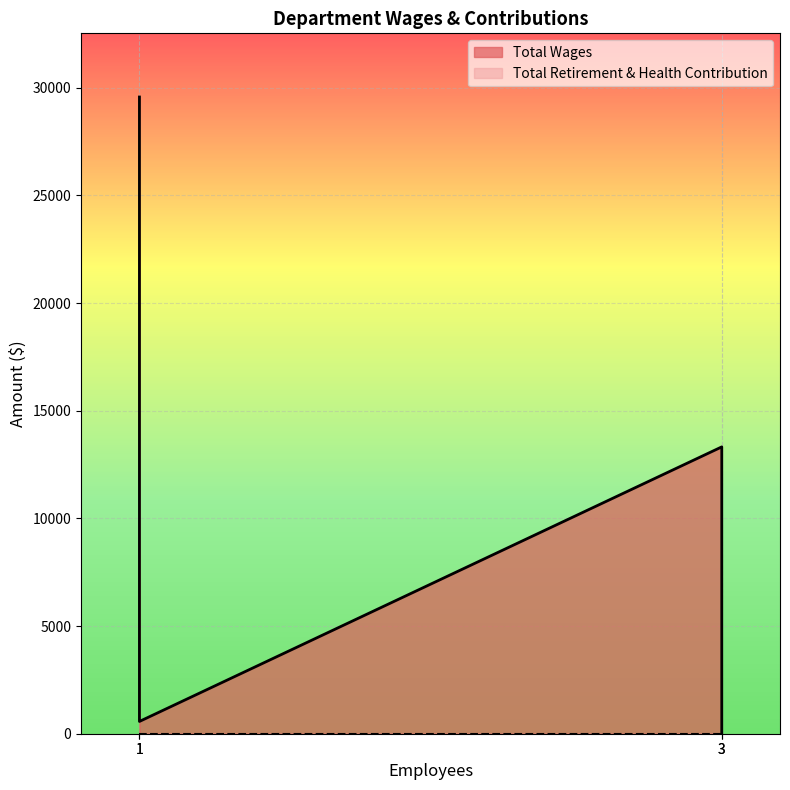

True or false: Total Wages and Total Retirement & Health Contribution cross at least once.

False